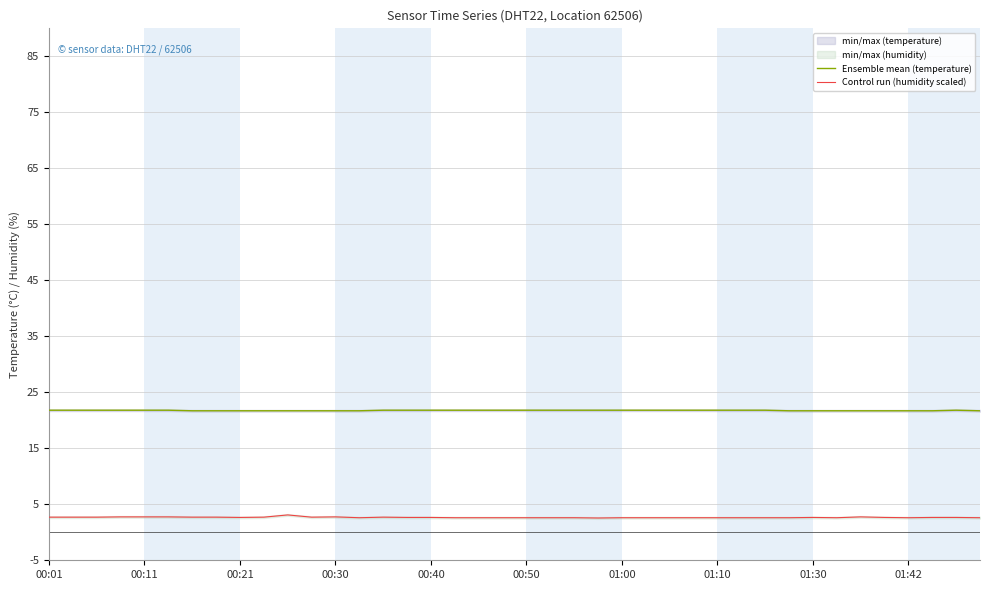

What is the highest value of the Control run (humidity scaled) series?

3.1